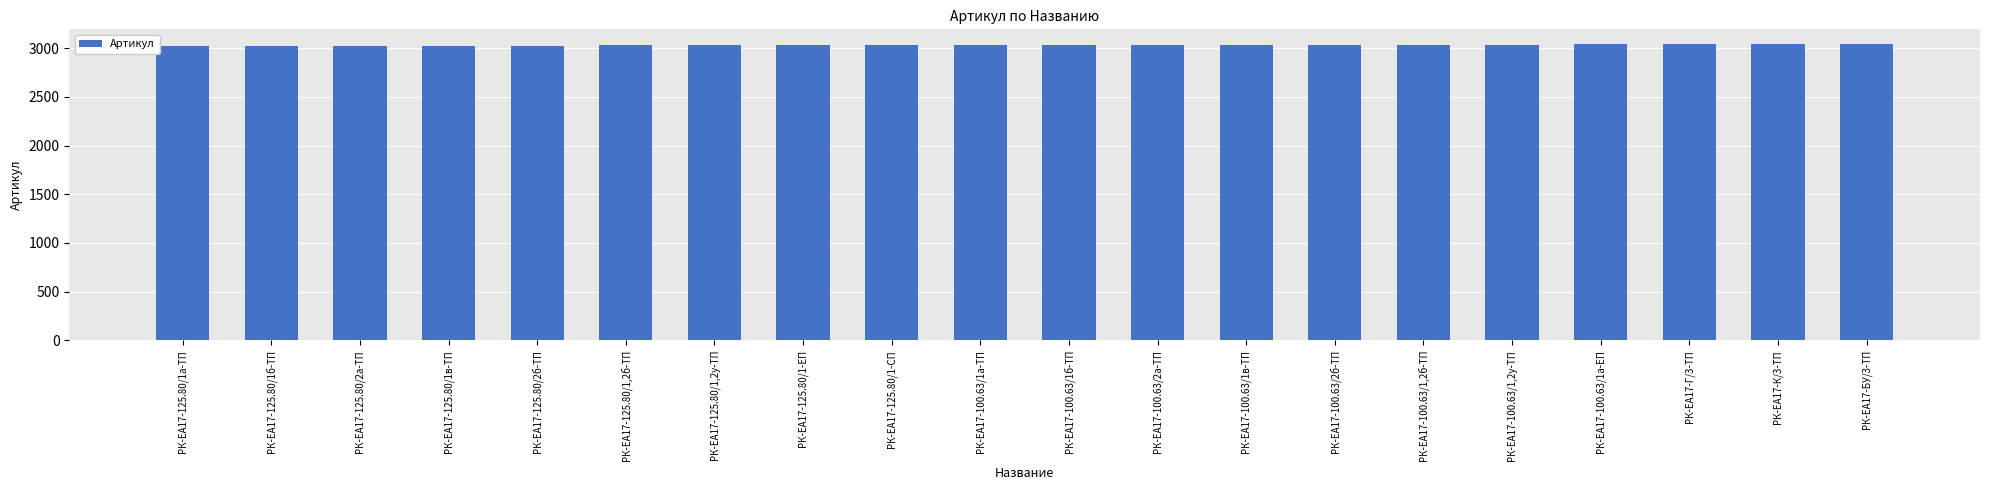

The chart shows a value of 3039 at РК-ЕА17-100.63/1,2у-ТП. True or false?

True